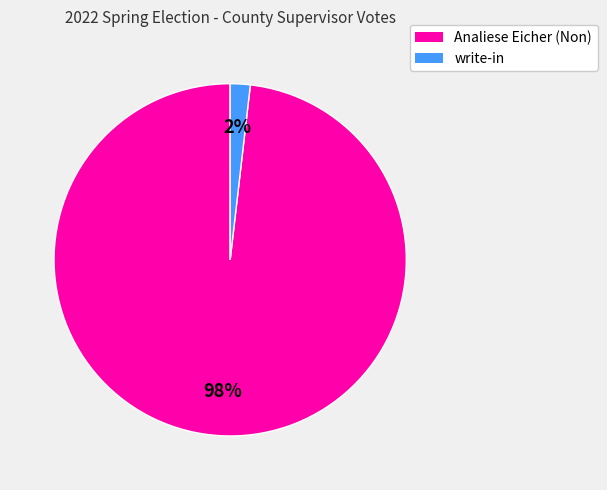

To the nearest percent, what is the average slice percentage?

50%